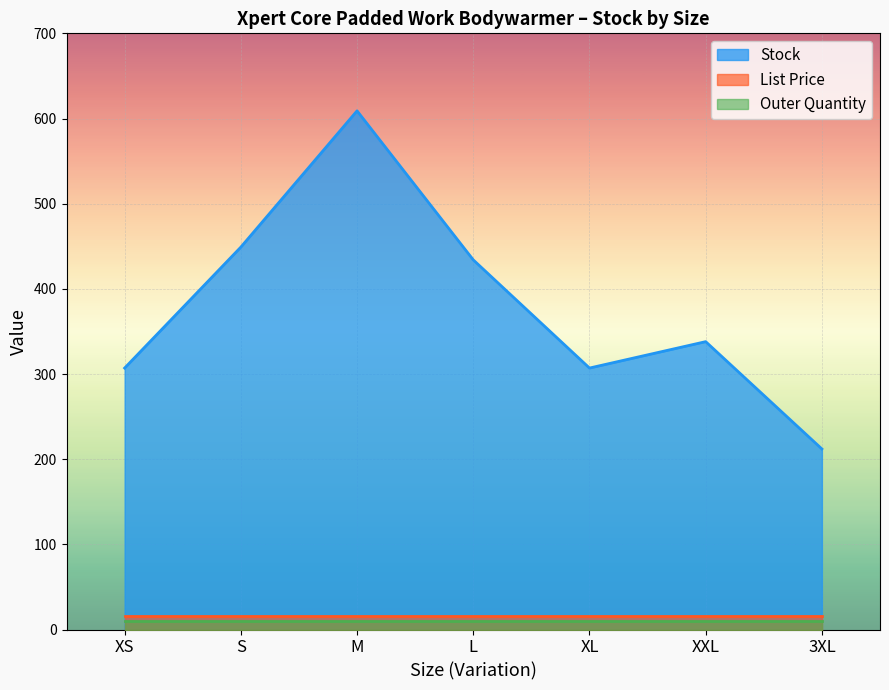

How many categories are shown in the chart?

7